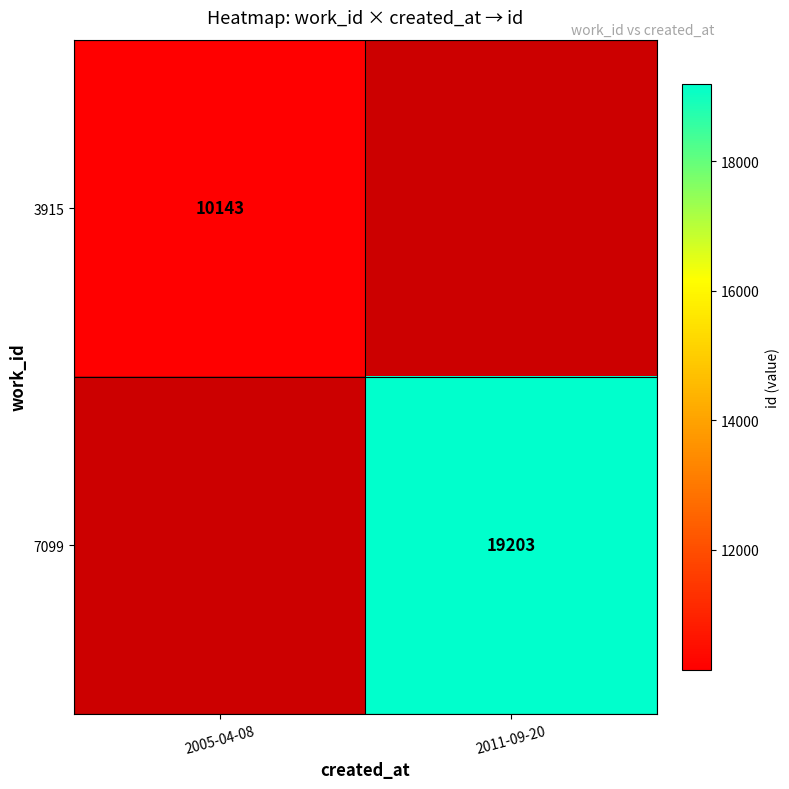

The 7099 series shows 5571 at 2011-09-20. True or false?

False